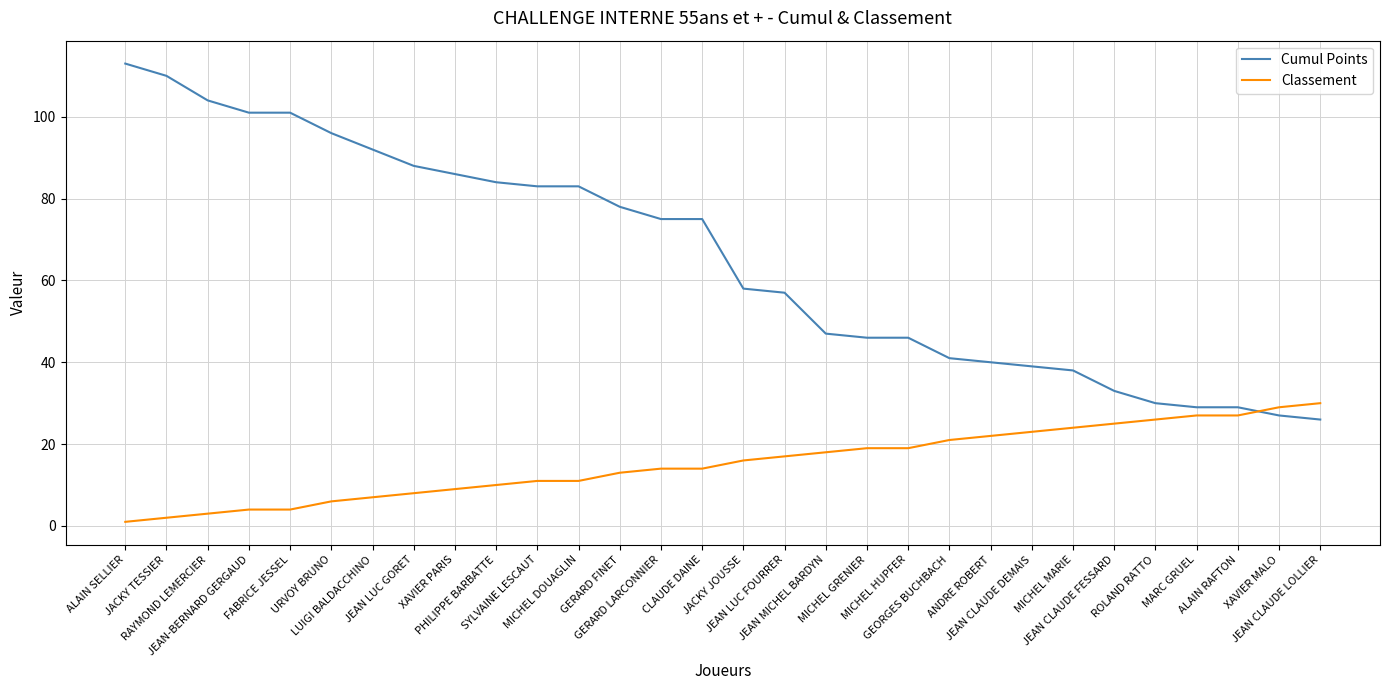

What are all the series names shown in the legend?

Cumul Points, Classement